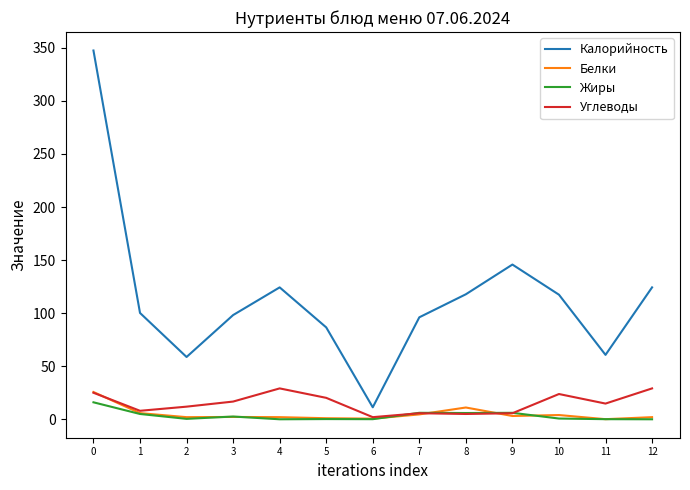

List the series in order of their peak value, highest first.

Калорийность, Углеводы, Белки, Жиры